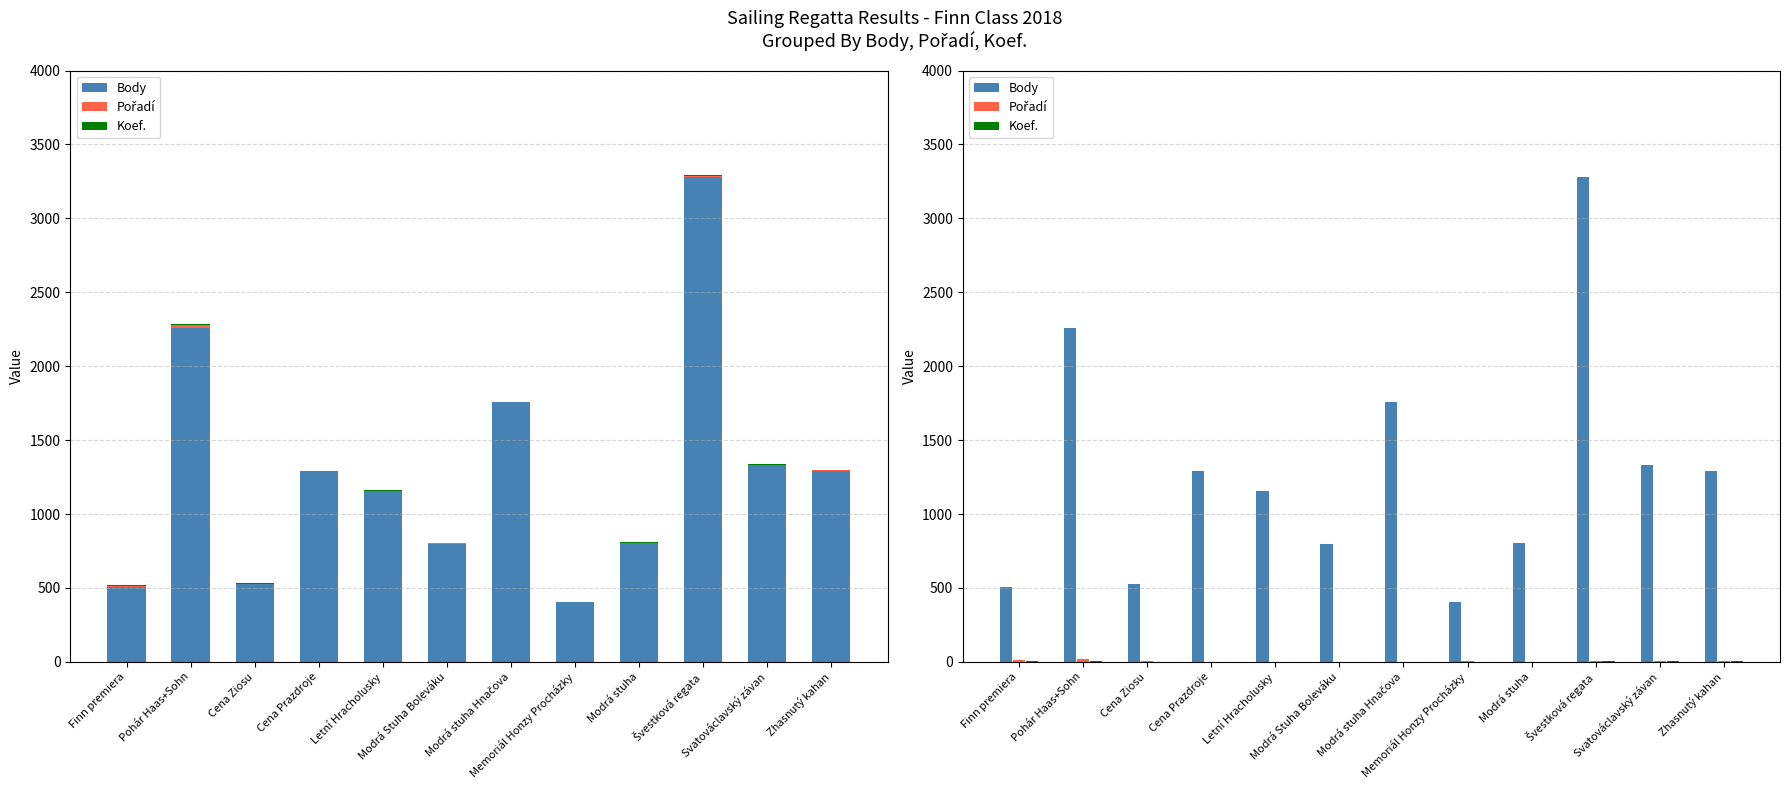

Which series changed the most between Modrá stuha and Švestková regata?

Body